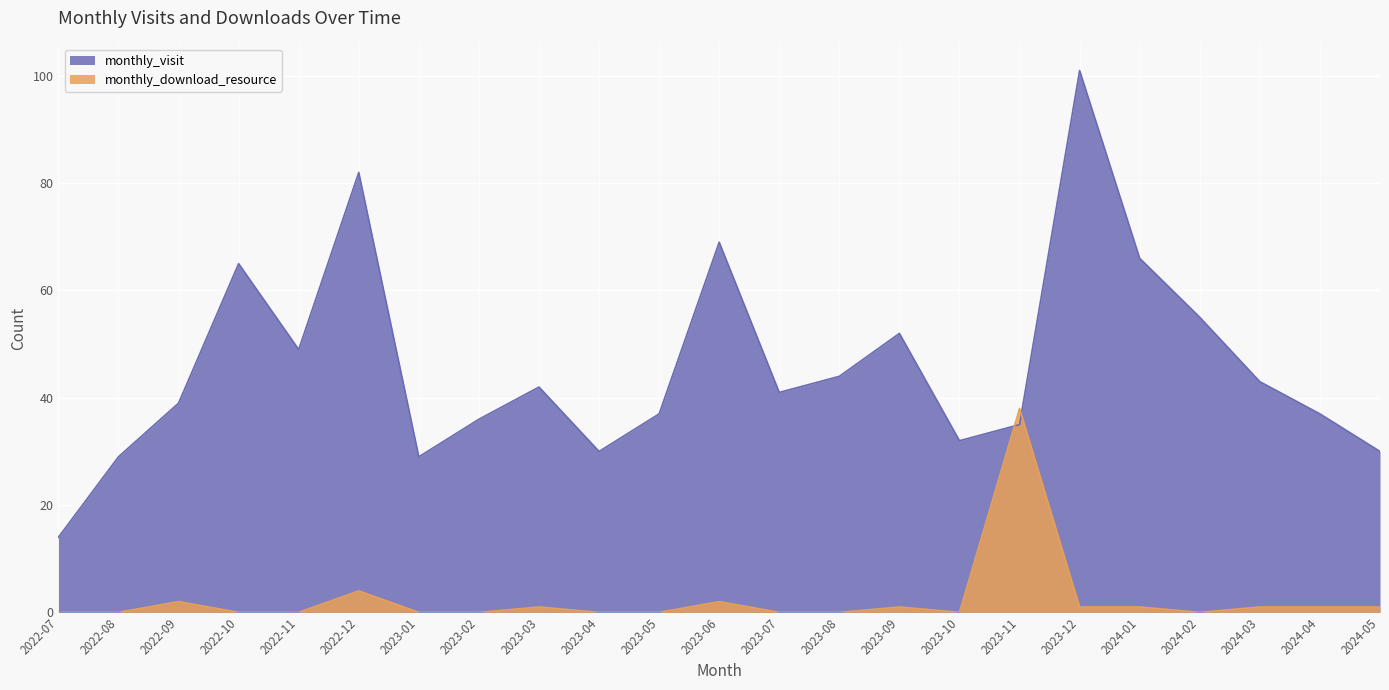

Between which two adjacent categories do monthly_visit and monthly_download_resource first intersect?

2023-10 and 2023-11